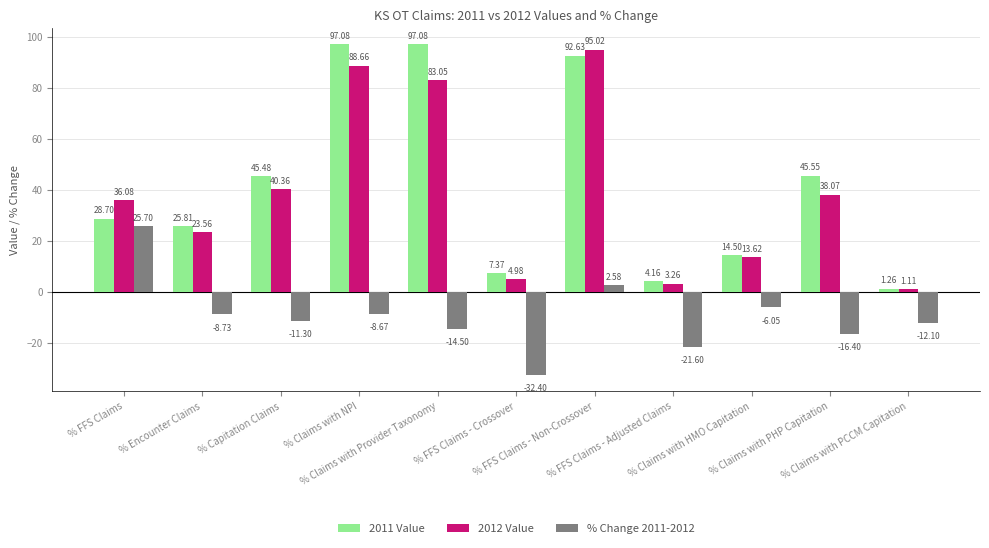

What position from the left is % FFS Claims?

1